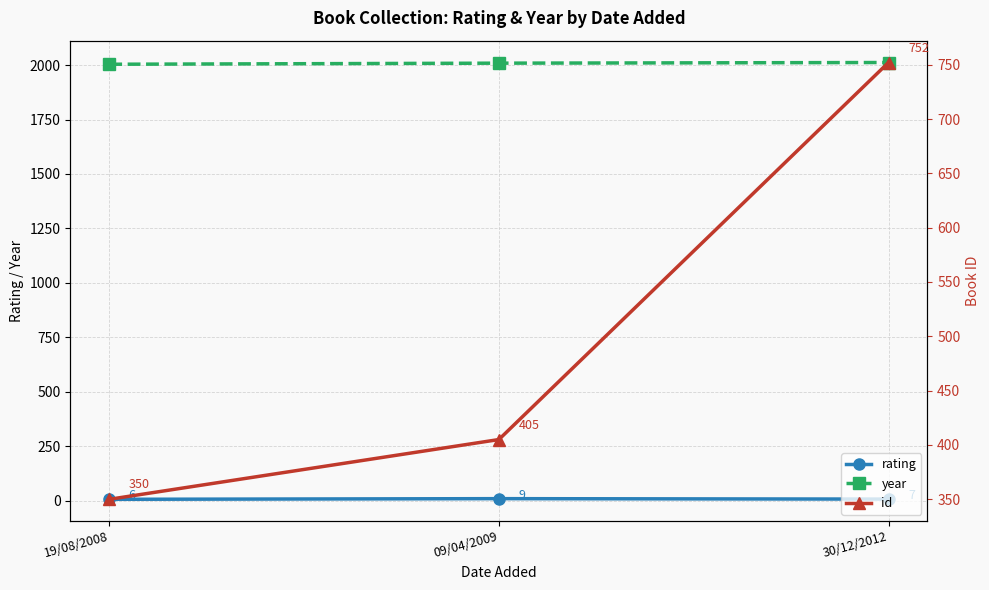

Is this an area chart (filled region under the line)?

No